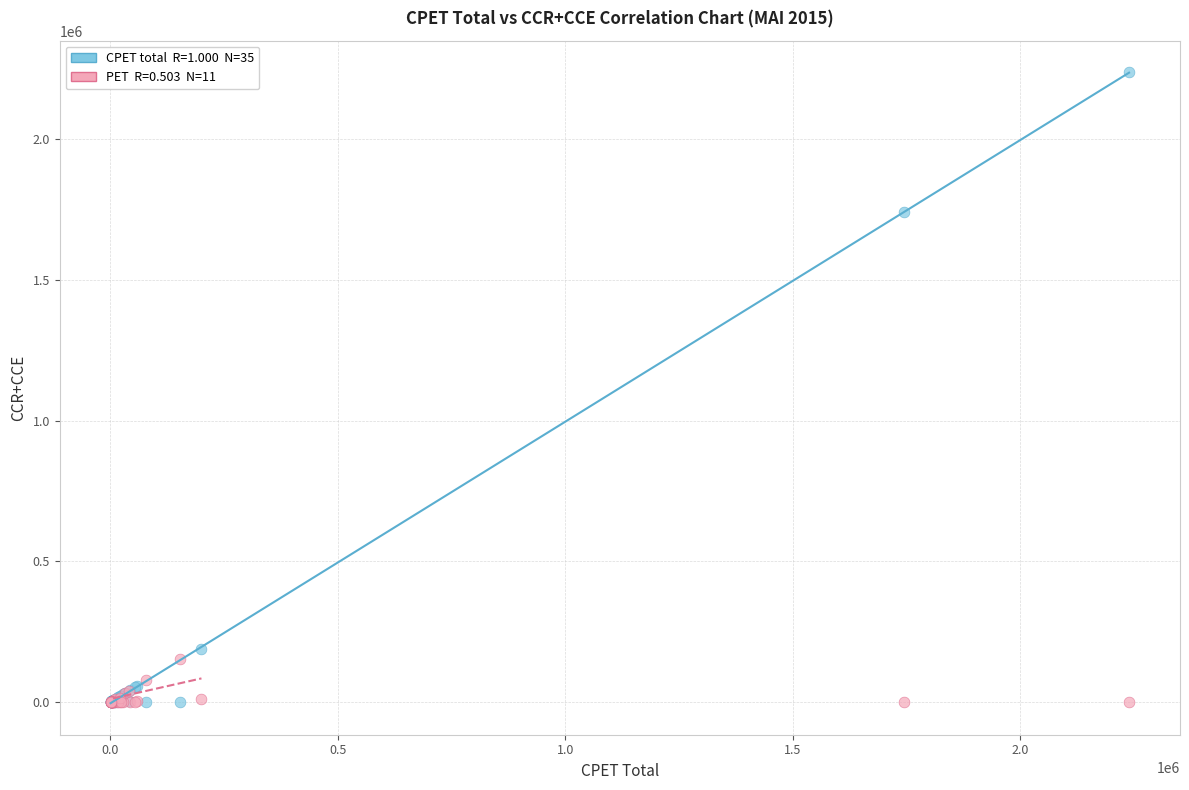

Across all series, what Y value is closest to 1119528?

1743511.2